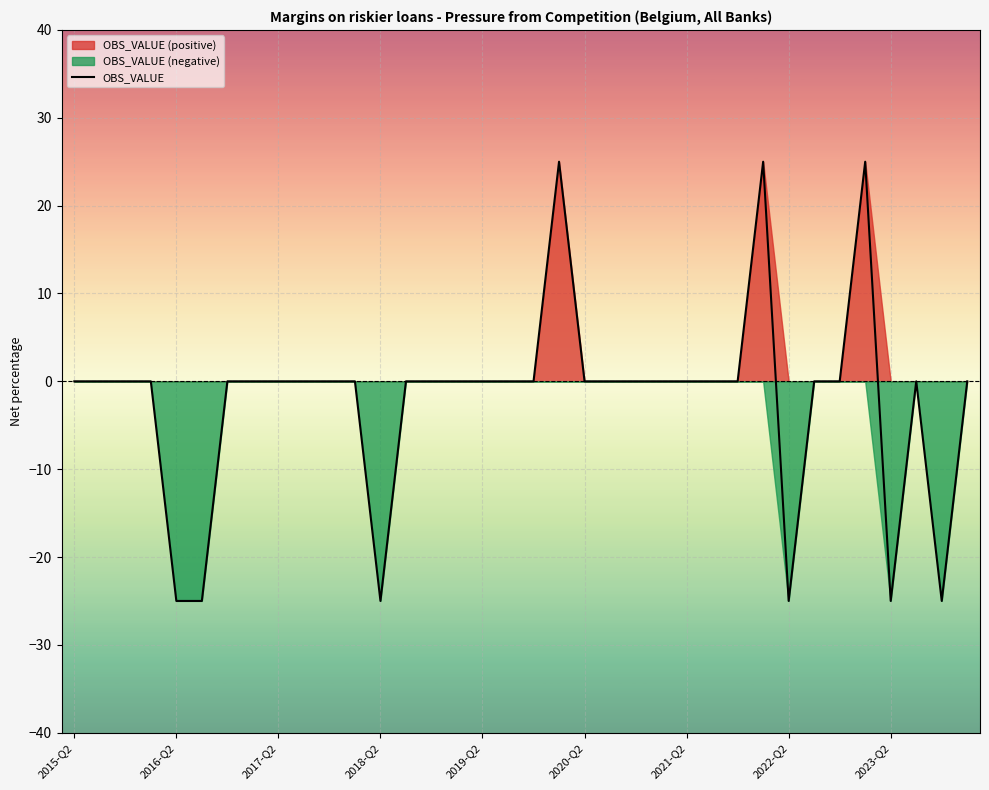

True or false: the data shows 25 at 19.

True